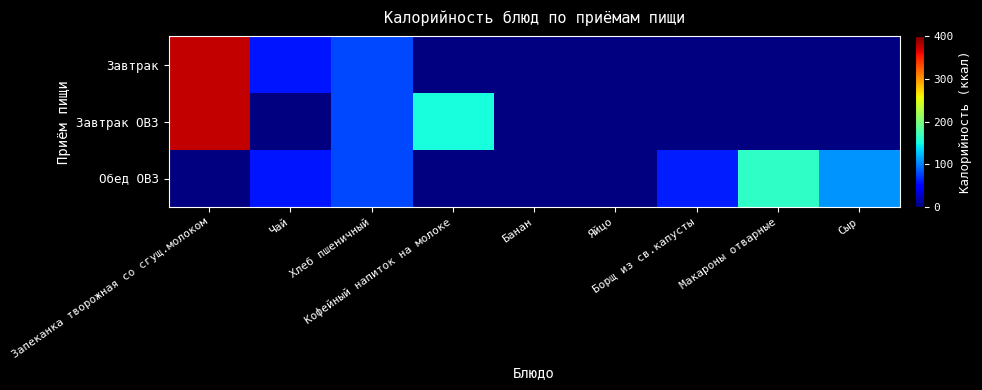

At which category is the sum across all series the highest?

Хлеб пшеничный